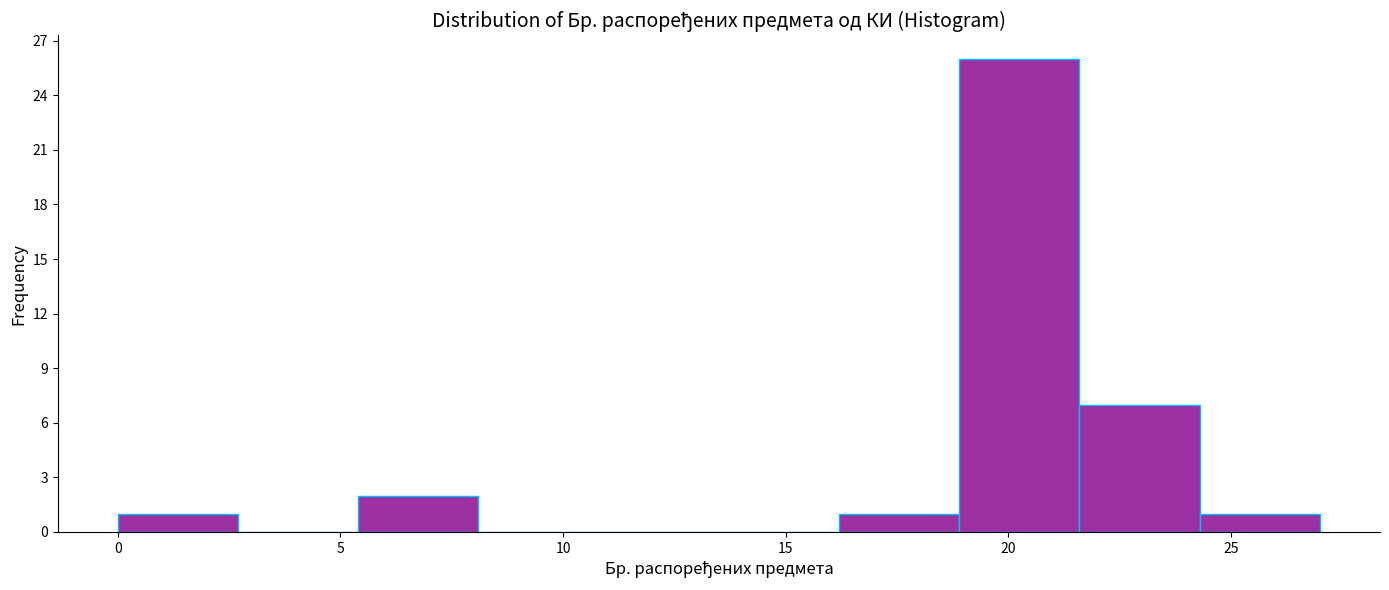

Reading left to right, list every bar in this chart as the range it spans on the x-axis followed by its height. Neither the bar edges nor the heights are printed on the chart, so give them approximately, as read against the axes.

0.0 to 2.7: 1
2.7 to 5.4: 0
5.4 to 8.1: 2
8.1 to 10.8: 0
10.8 to 13.5: 0
13.5 to 16.2: 0
16.2 to 18.9: 1
18.9 to 21.6: 26
21.6 to 24.3: 7
24.3 to 27.0: 1